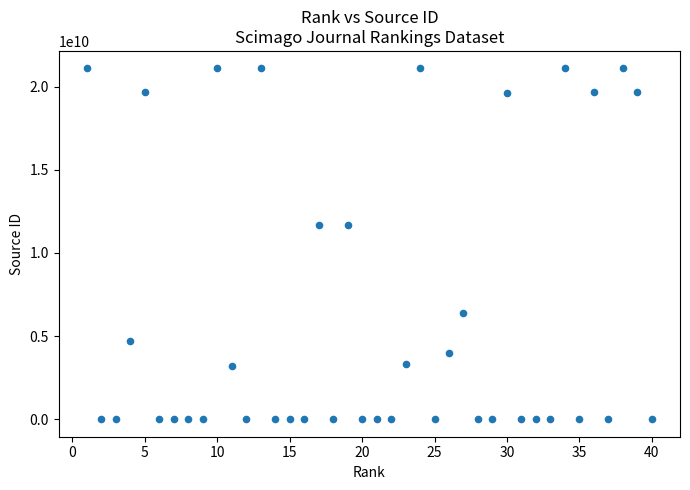

What is the range of X values (max minus min)?

39